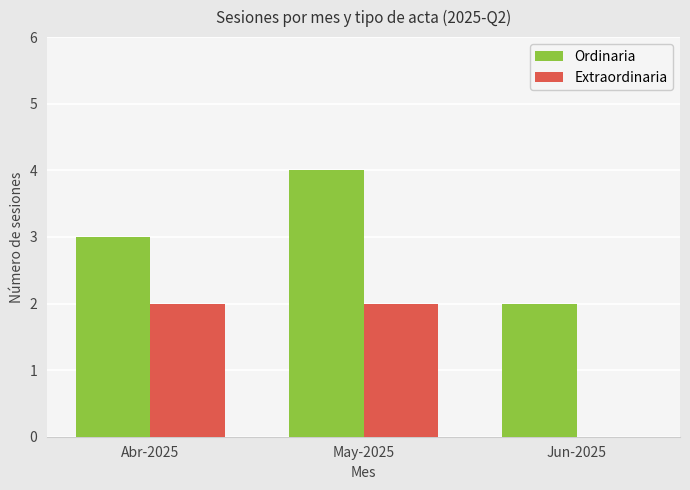

Between Abr-2025 and Jun-2025, which series saw the biggest shift?

Extraordinaria